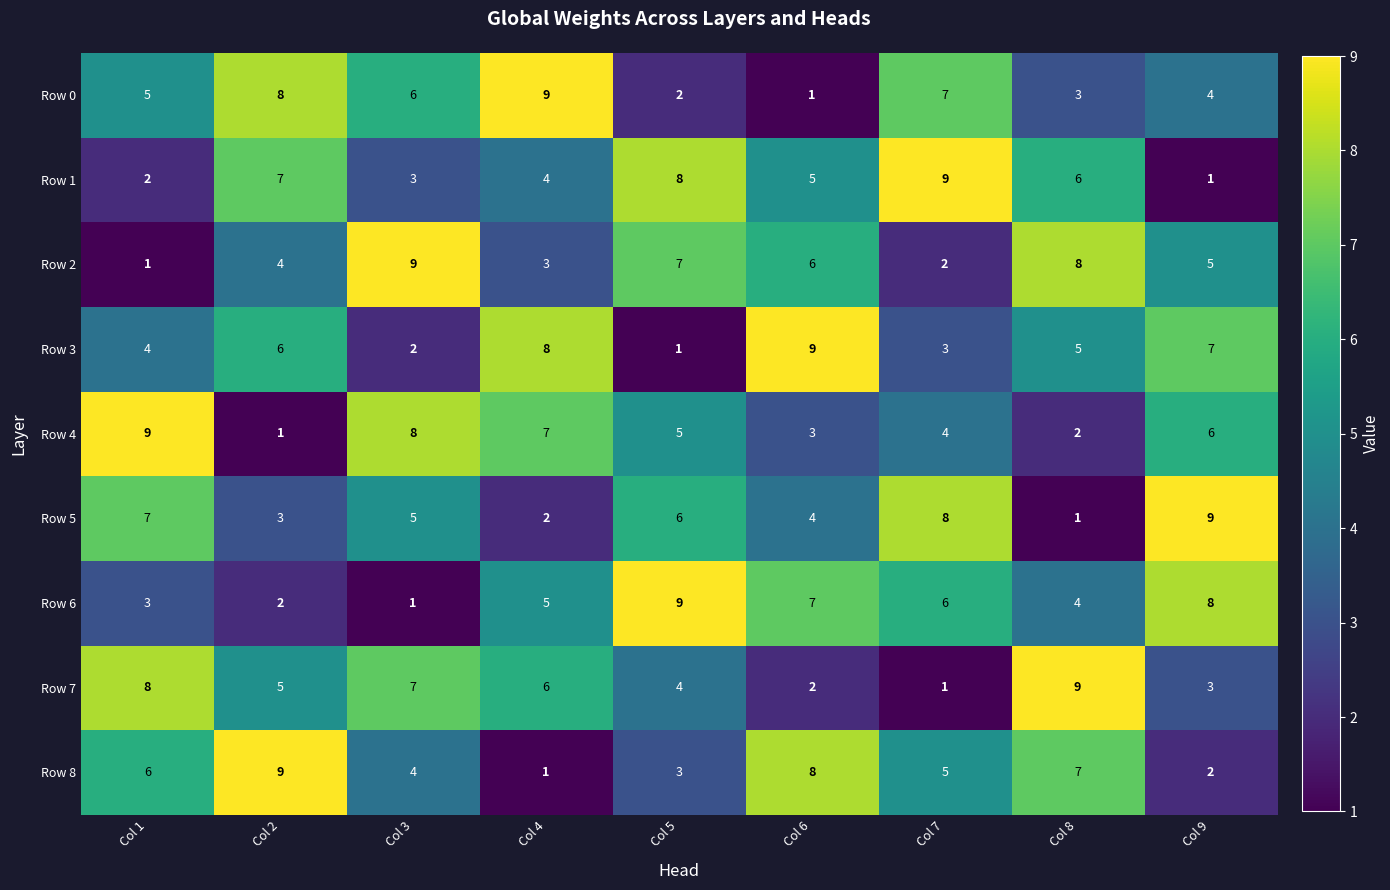

Which category has the highest value in the Row 7 series?

Col 8